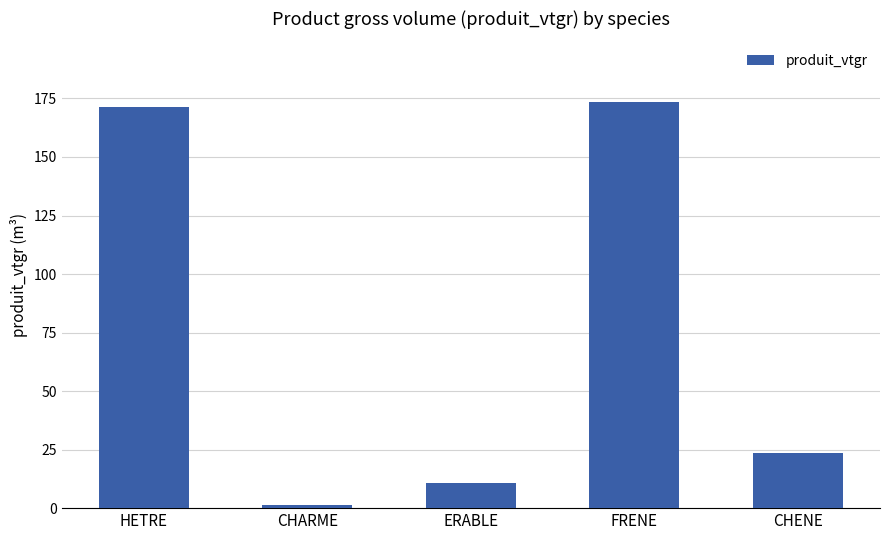

At which label does the data first exceed 23?

HETRE